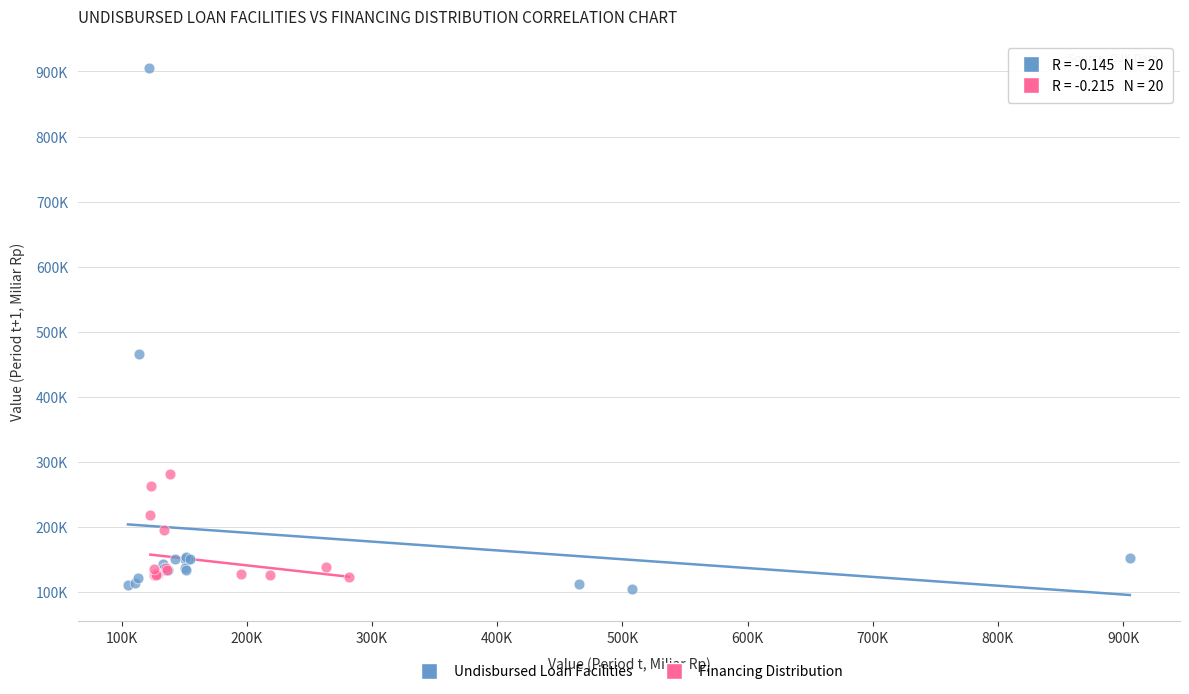

Which series contains the lowest Y value?

Undisbursed Loan Facilities